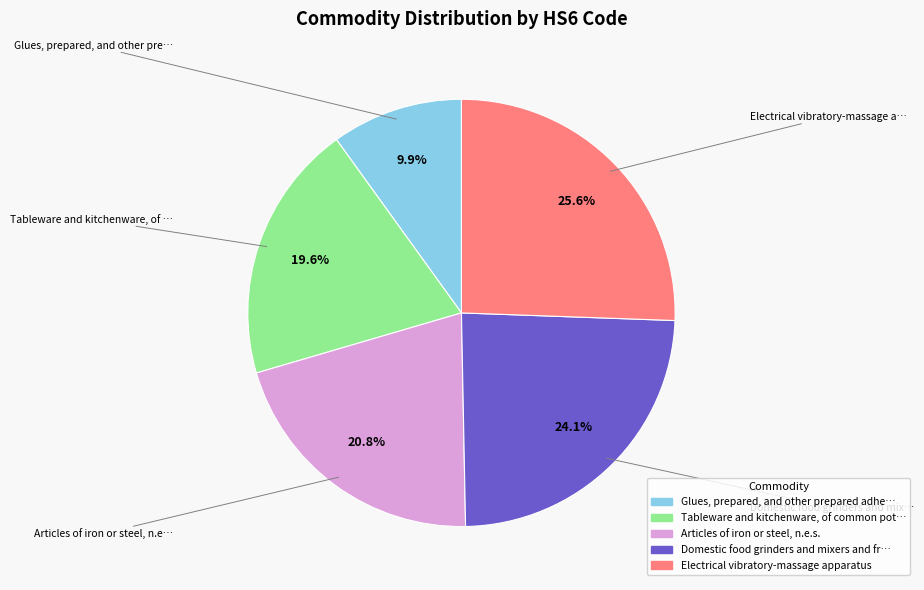

Approximately how many times larger is the value at Articles of iron or steel, n.e.s. compared to Domestic food grinders and mixers and fr…?

0.9